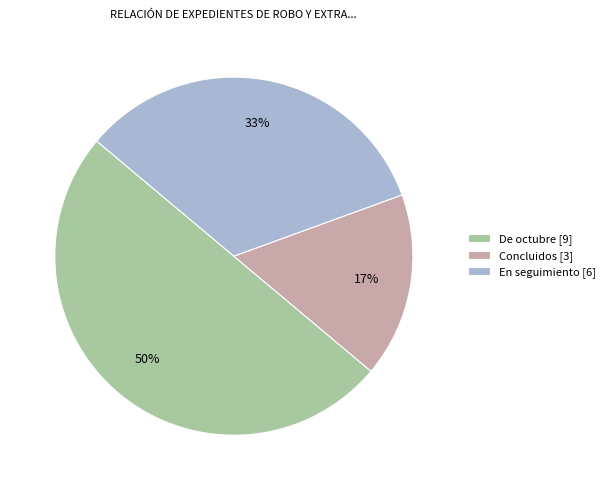

Does En seguimiento [6] represent more than half of the total?

No